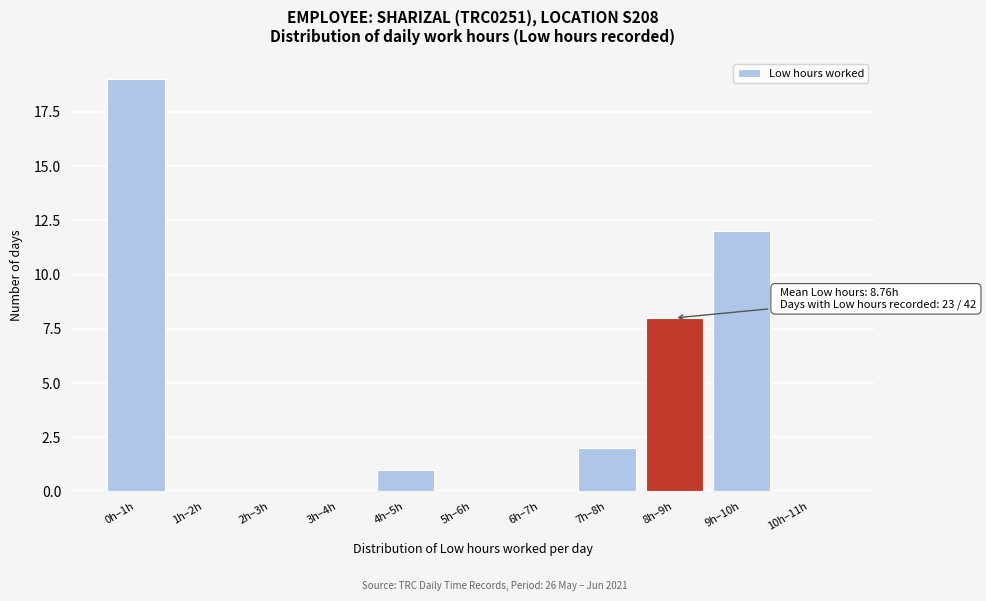

Reading left to right, list all the values displayed in this chart.

0h–1h=19	1h–2h=0	2h–3h=0	3h–4h=0	4h–5h=1	5h–6h=0	6h–7h=0	7h–8h=2	8h–9h=8	9h–10h=12	10h–11h=0